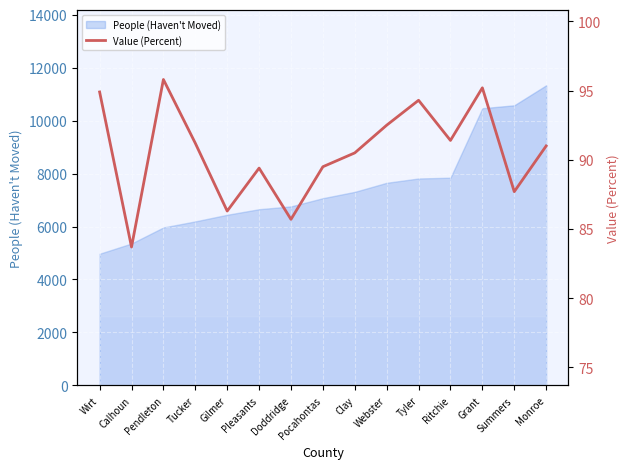

Where is the first local maximum?

Pendleton